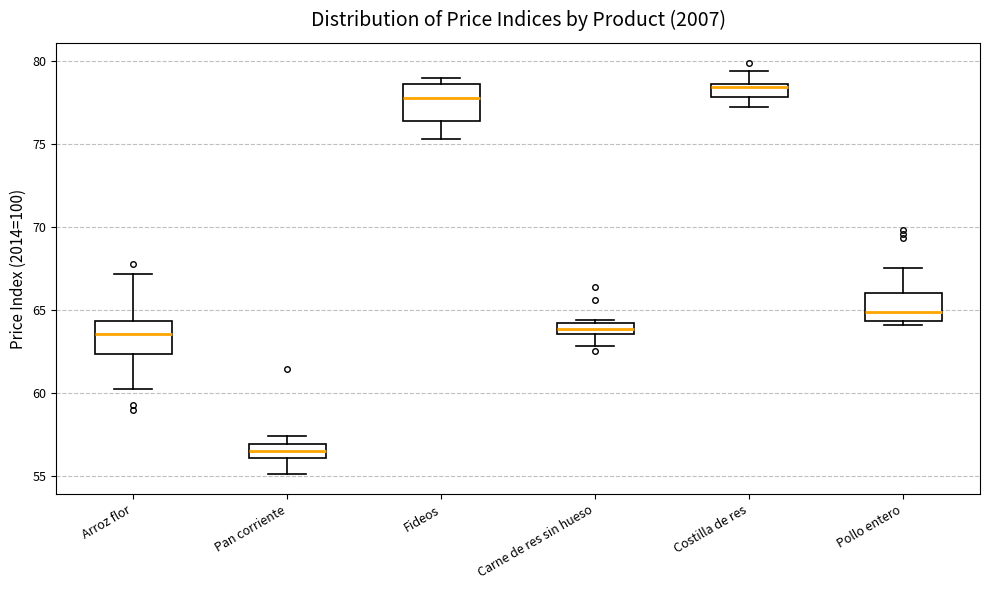

Where is the lower edge of the box for Costilla de res on the y-axis? The values are not printed on the chart, so give them approximately, as read against the axis.

78.0